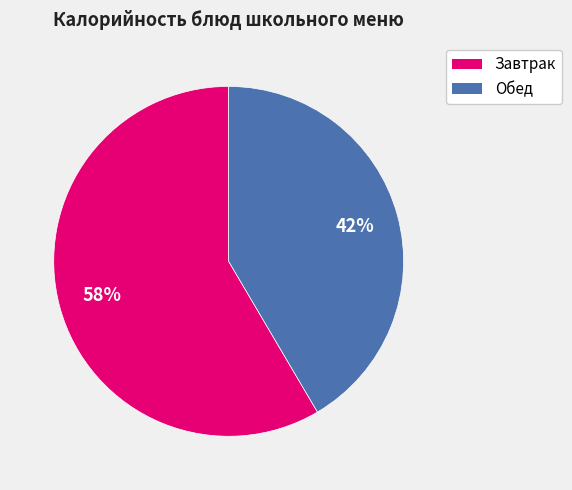

Does any single category account for the majority?

Yes